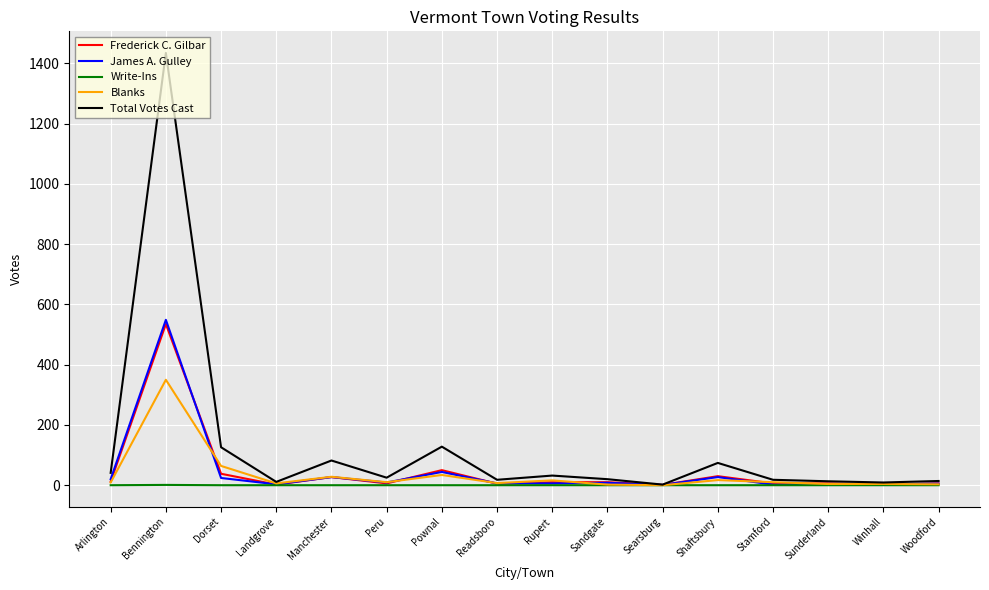

Which category has the highest value in the Frederick C. Gilbar series?

Bennington